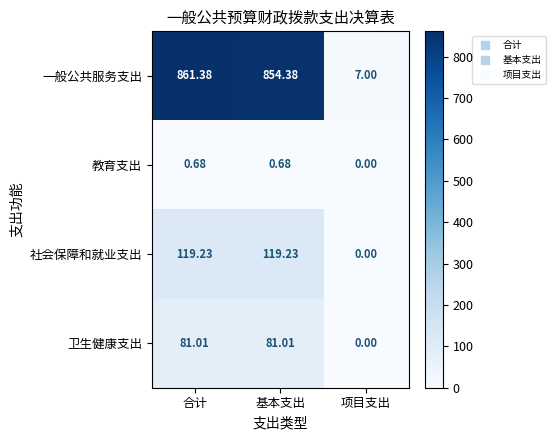

At which label is 社会保障和就业支出 closest to 59?

项目支出